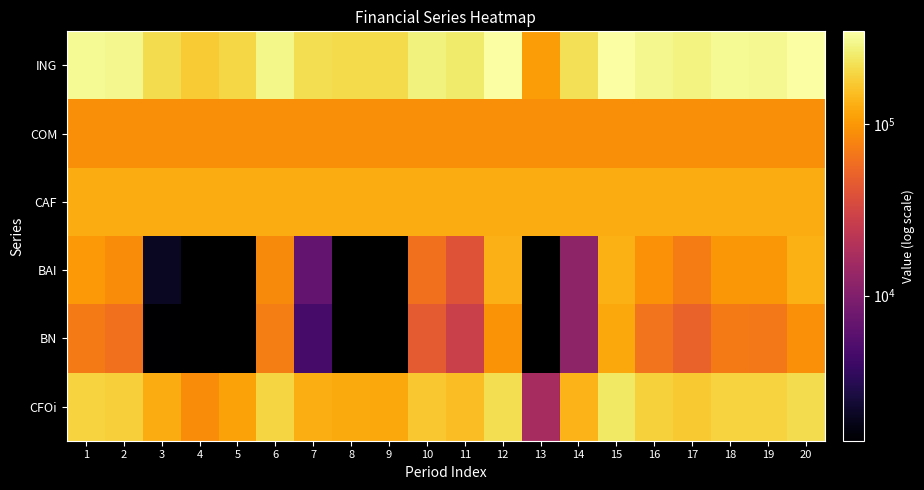

At which label does CFOi first exceed 175879?

1